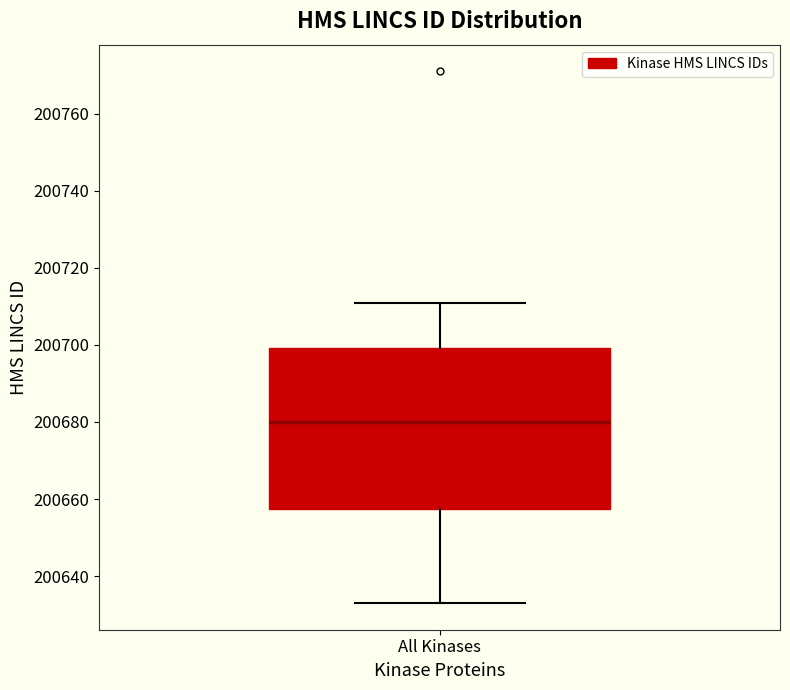

Read this box plot against the y-axis: the position of the median line, the range covered by the box, and the ends of both whiskers. The values are not printed on the chart, so give them approximately, as read against the axis.

median 200680, box 200658 to 200700, whiskers 200634 to 200712